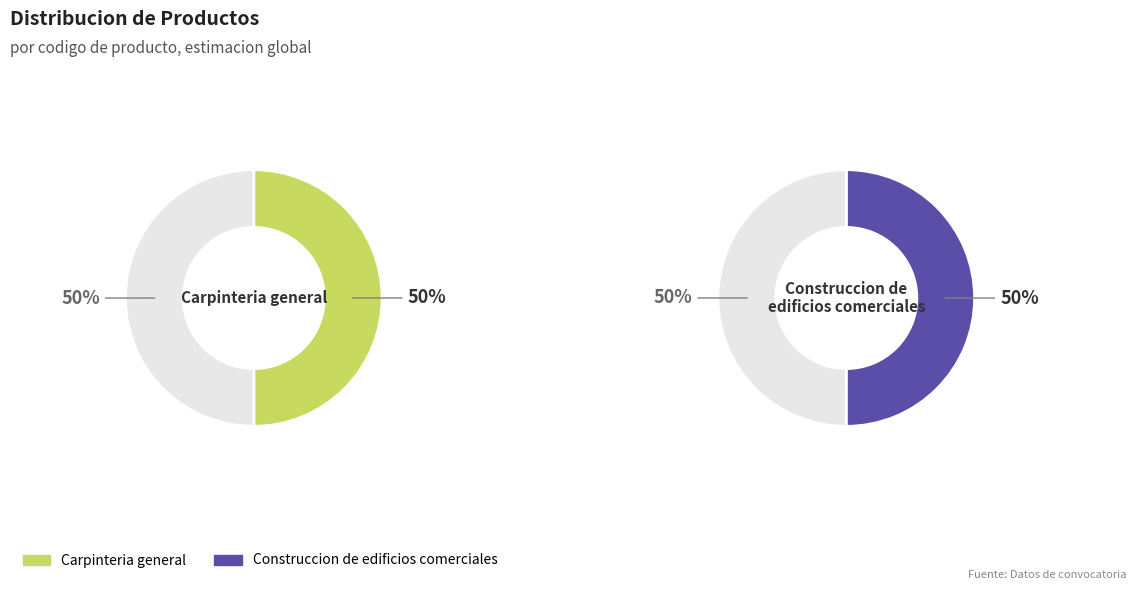

The Construccion de edificios comerciales slice represents 40% of the pie. True or false?

False